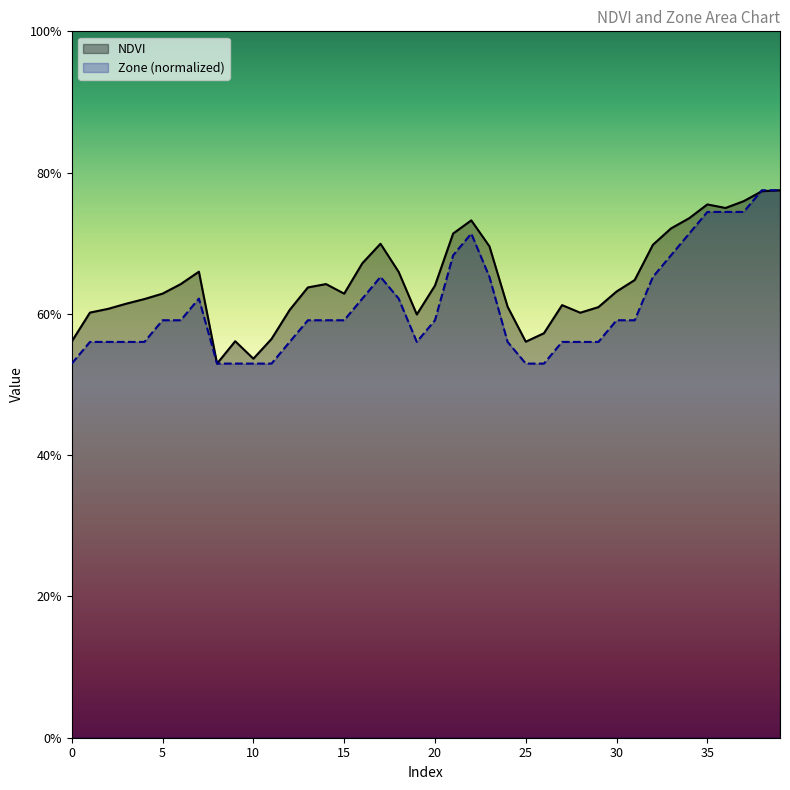

At how many categories does at least one series exceed 0?

40